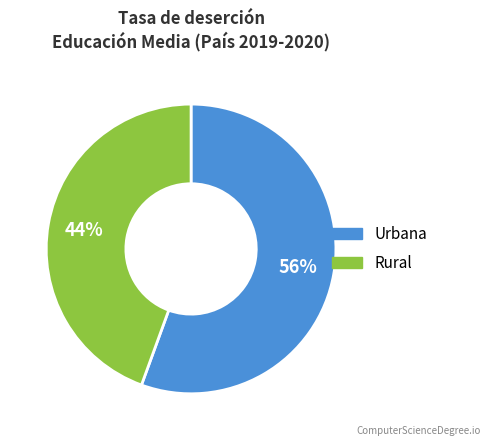

To the nearest percent, what is the average slice percentage?

50%